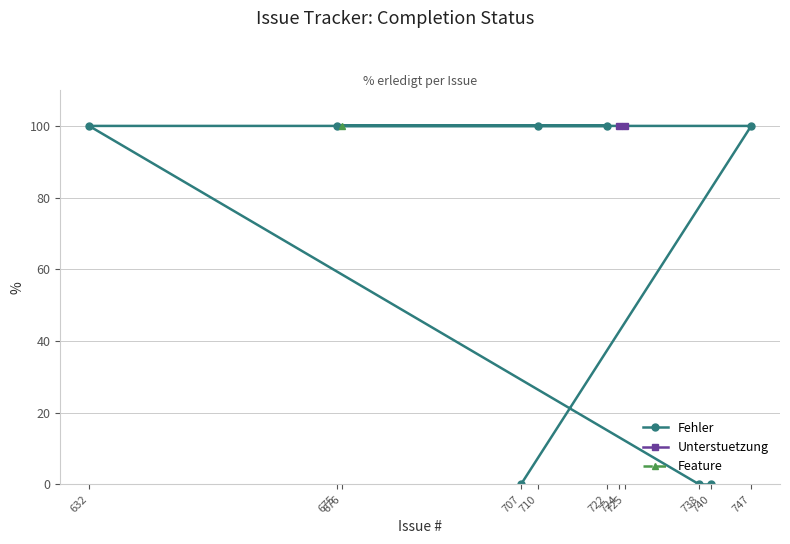

Approximately how many times larger is the value at 725 compared to 747?

1.0